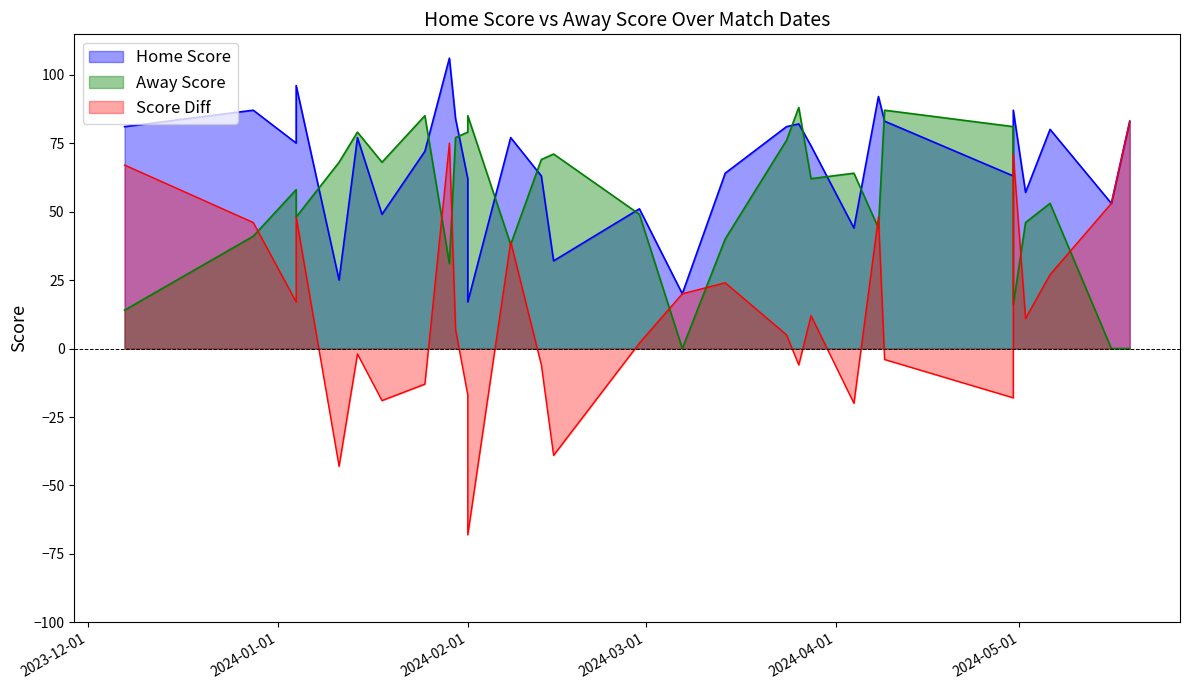

At how many categories does at least one series exceed -61?

30